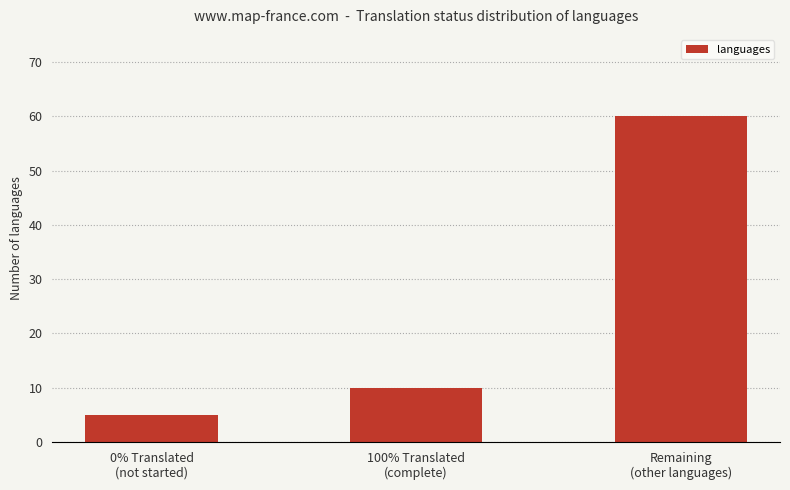

What is the sum of the values at 100% Translated
(complete) and Remaining
(other languages)?

70